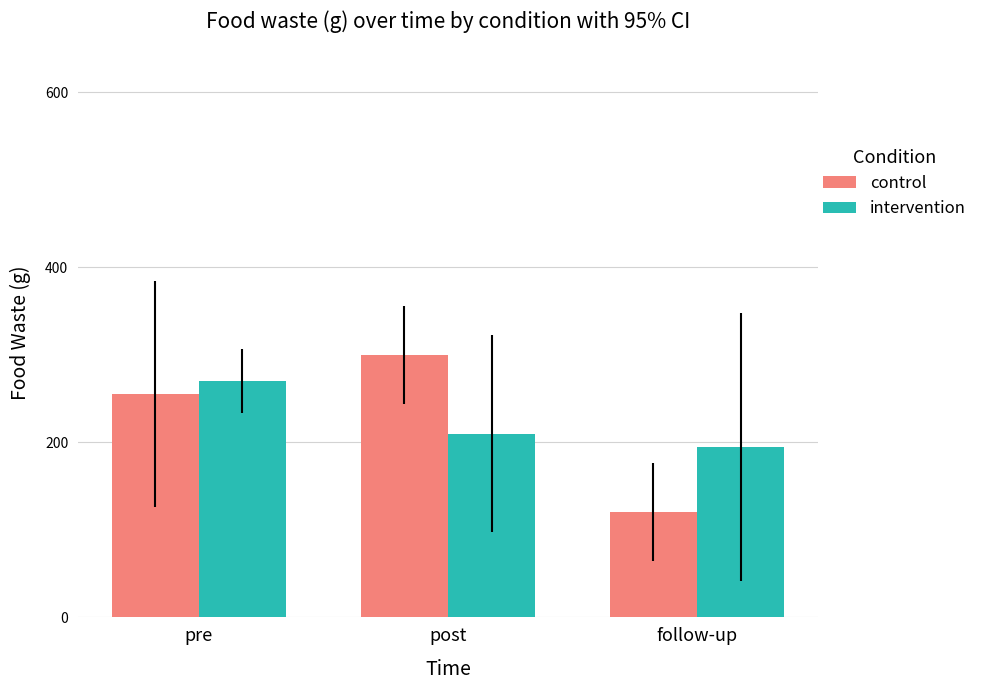

How many bars are there in each group?

2